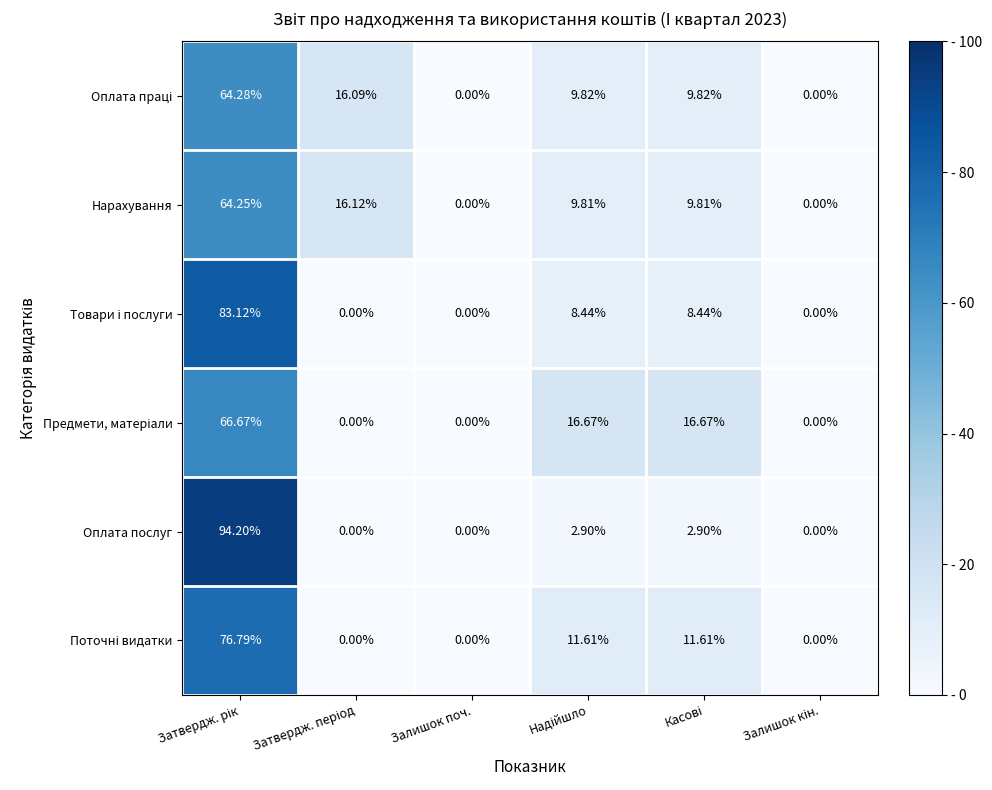

Which series has the widest spread of values?

Оплата послуг